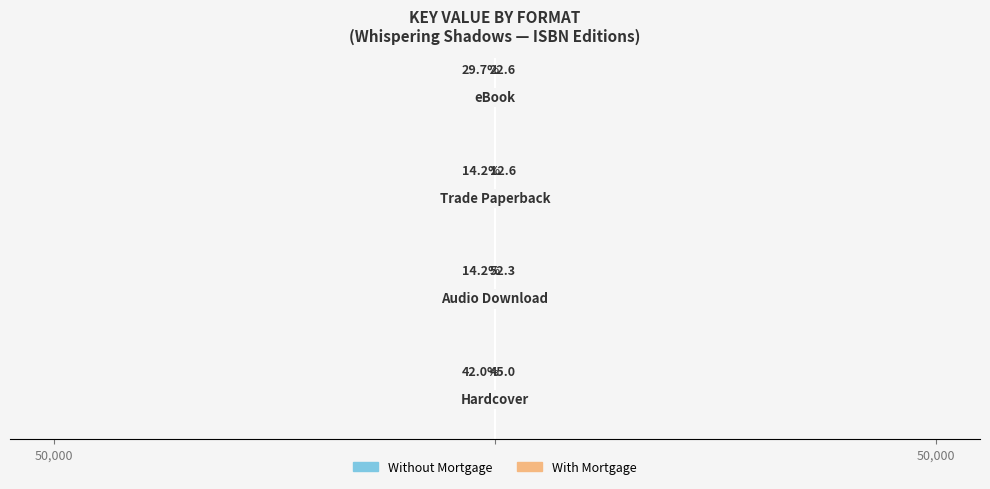

What is the difference between the Audio Download / eBook values at 2 and 3?

9.1